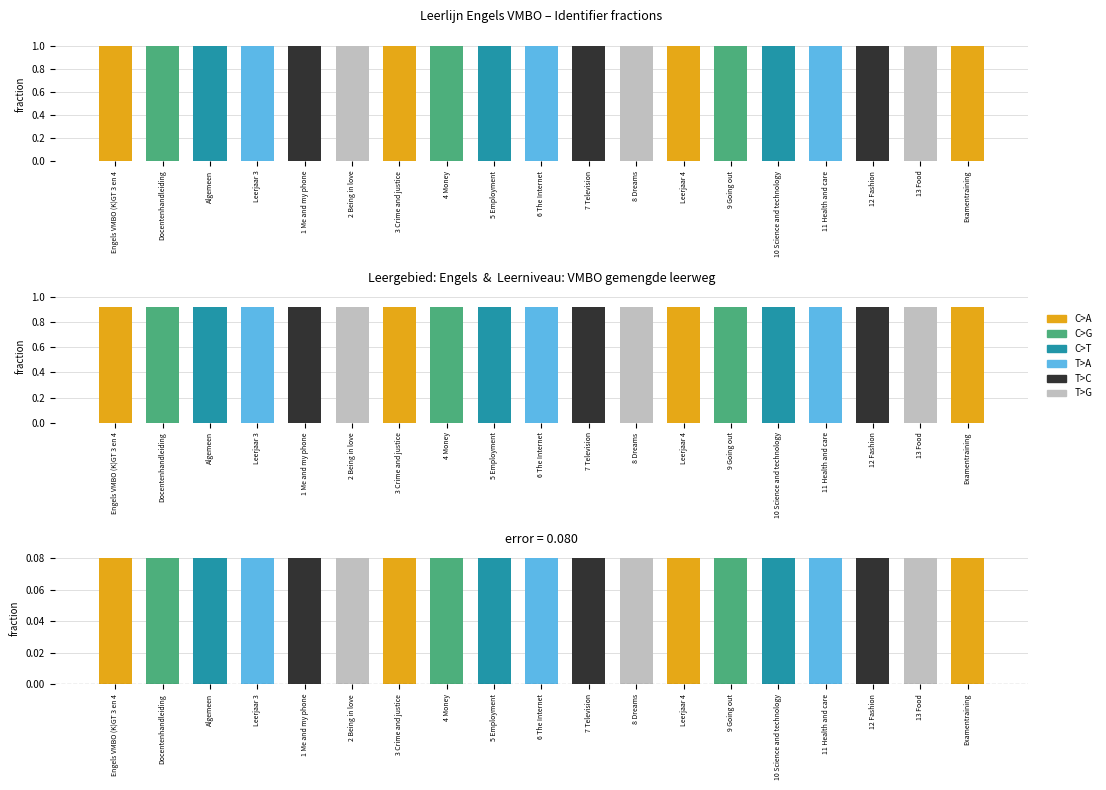

What is the total value across all series at 6 The Internet?

1.0